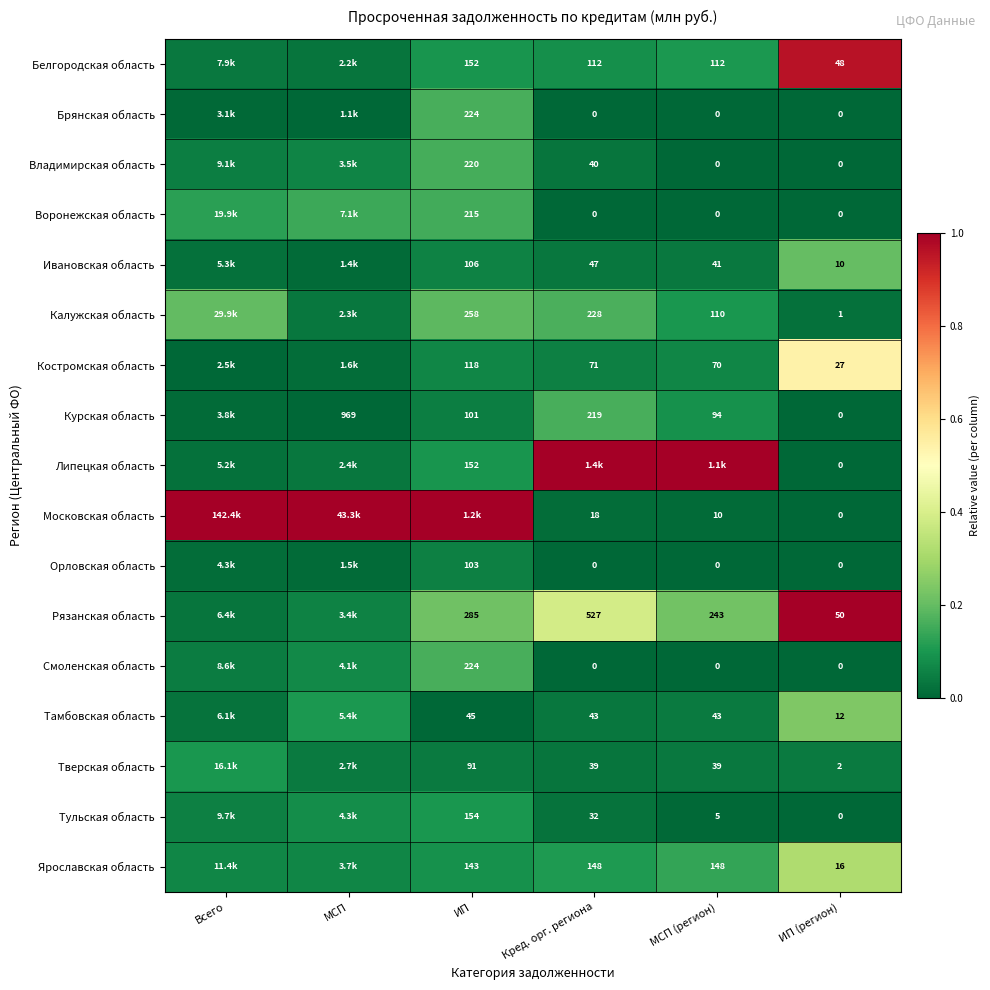

What is the total value across all series at ИП (регион)?

166.0